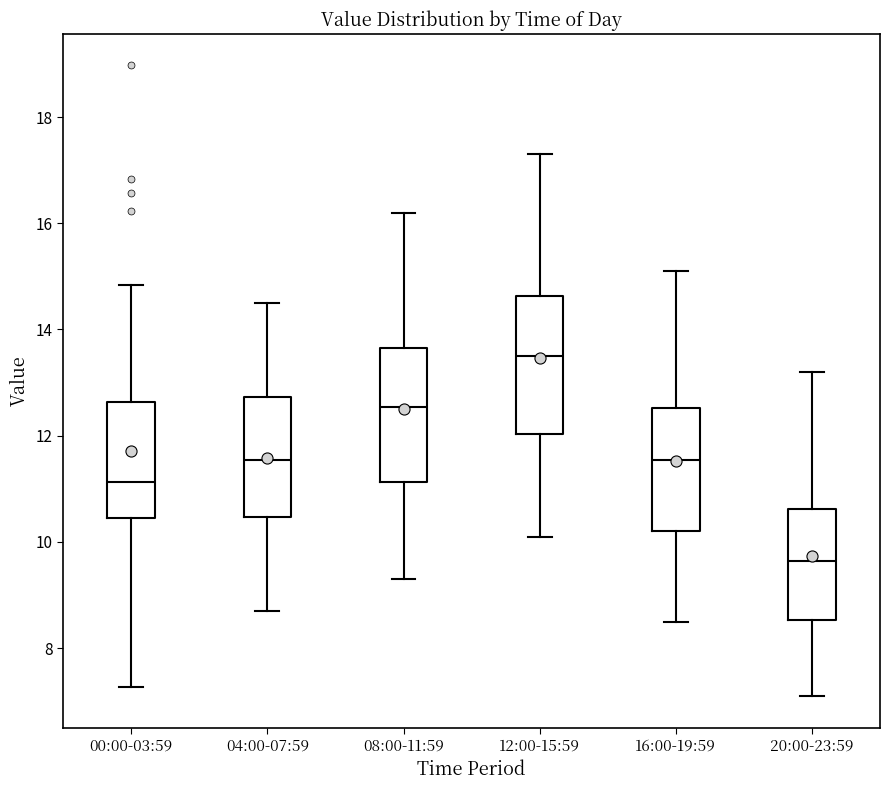

Which box has the highest median line?

12:00-15:59